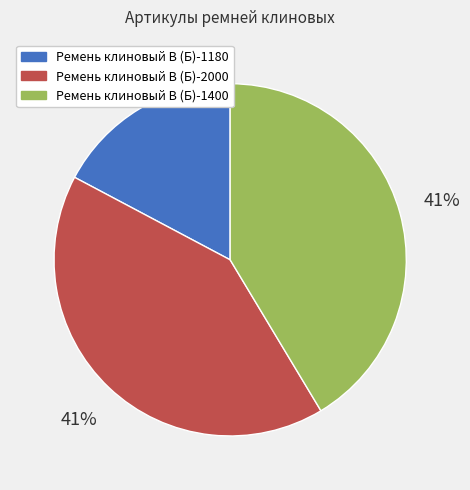

What is the ratio of the value at Ремень клиновый В (Б)-1400 to the value at Ремень клиновый В (Б)-1180?

2.4